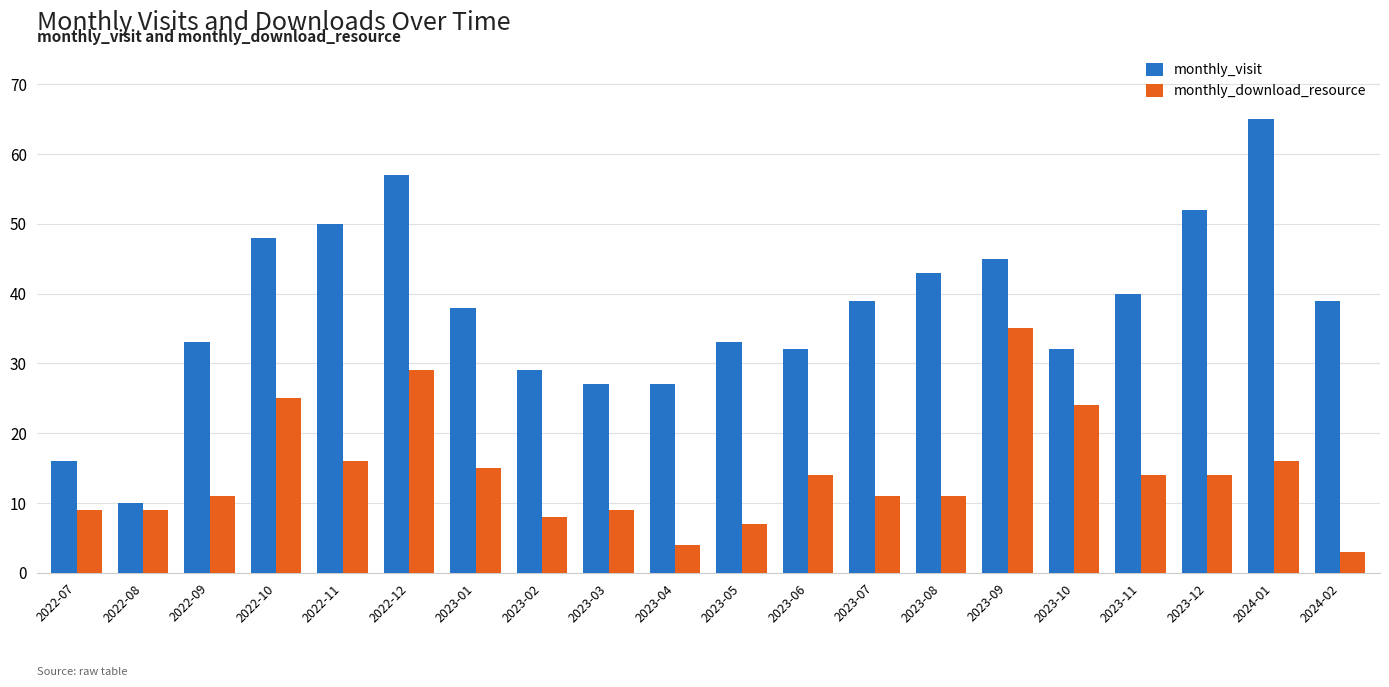

Which series changed the most between 2023-03 and 2023-08?

monthly_visit